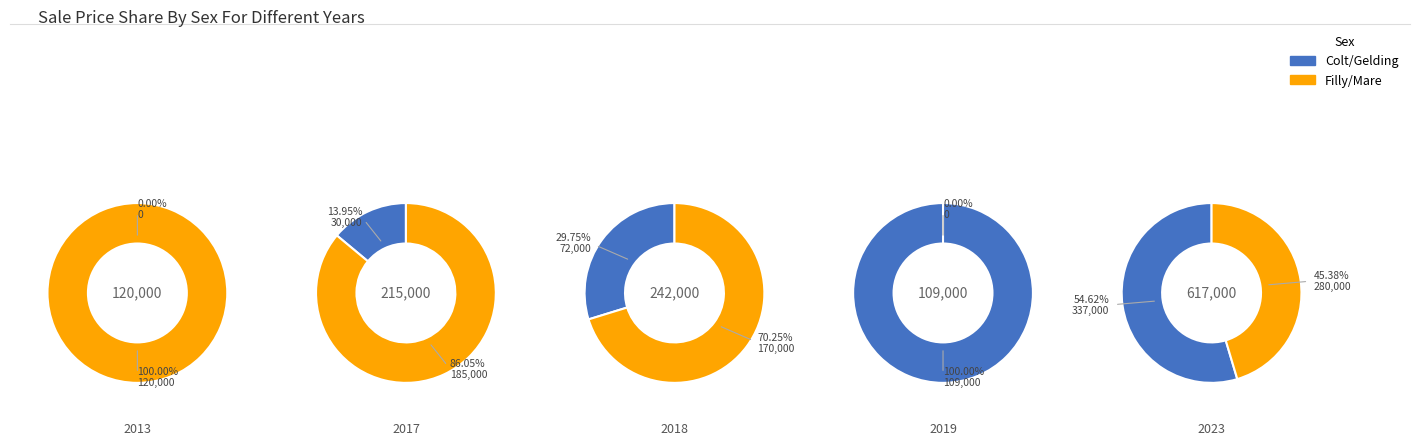

True or false: 2013 accounts for 23% of the total.

False